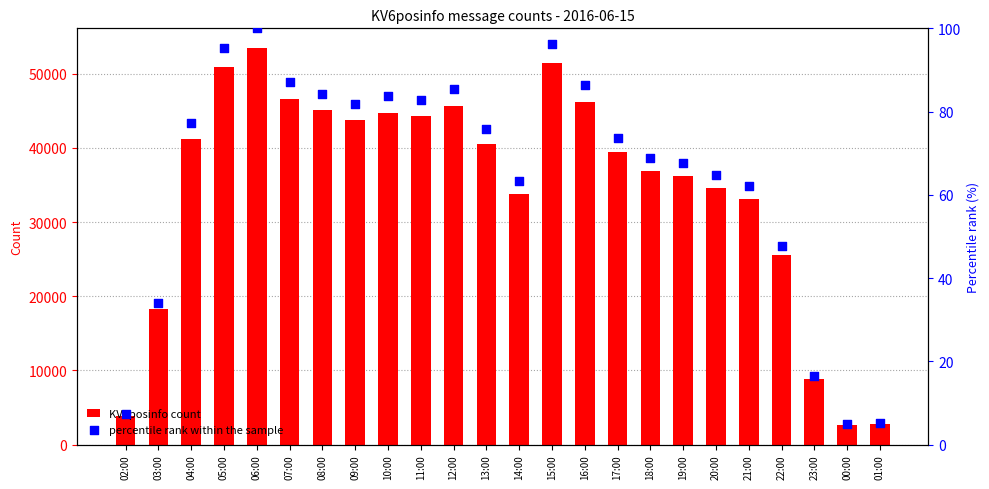

What is the total value across all series at 01:00?

2822.3